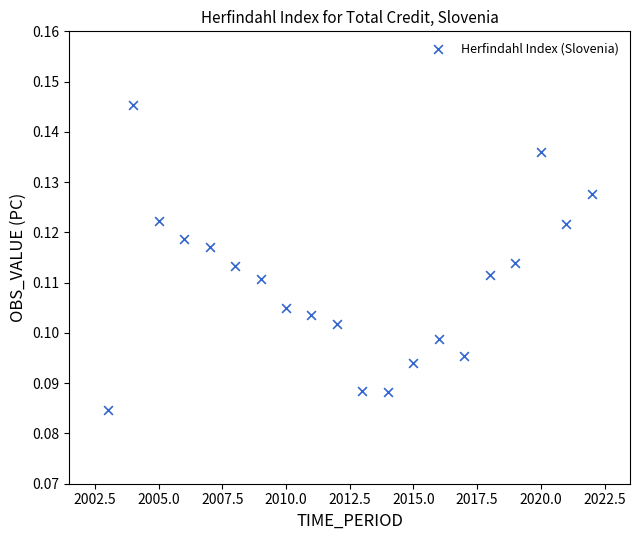

How many points are shown in the scatter plot?

20